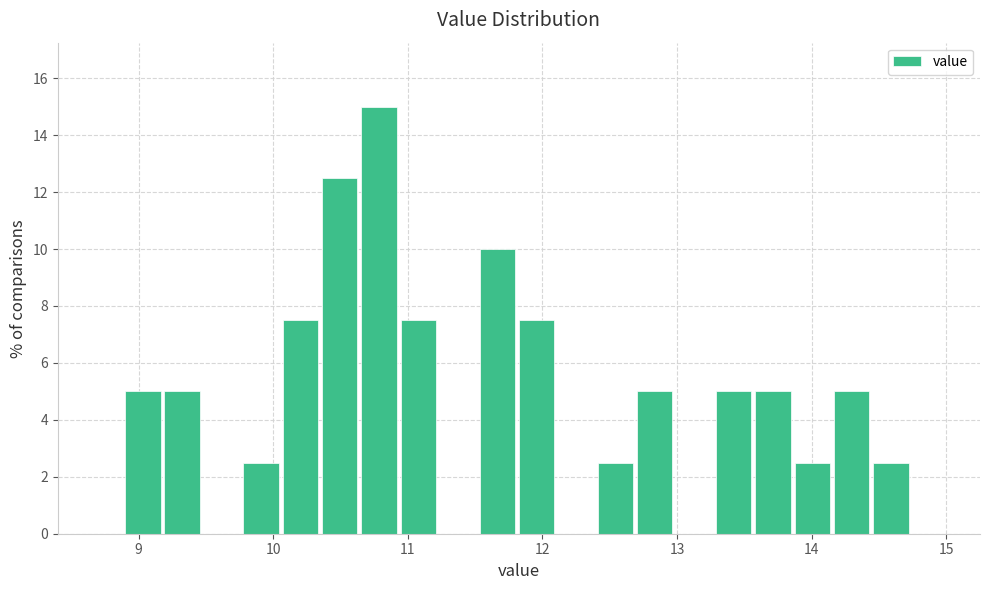

Read against the x-axis, roughly where is the centre of the tallest bar?

10.8